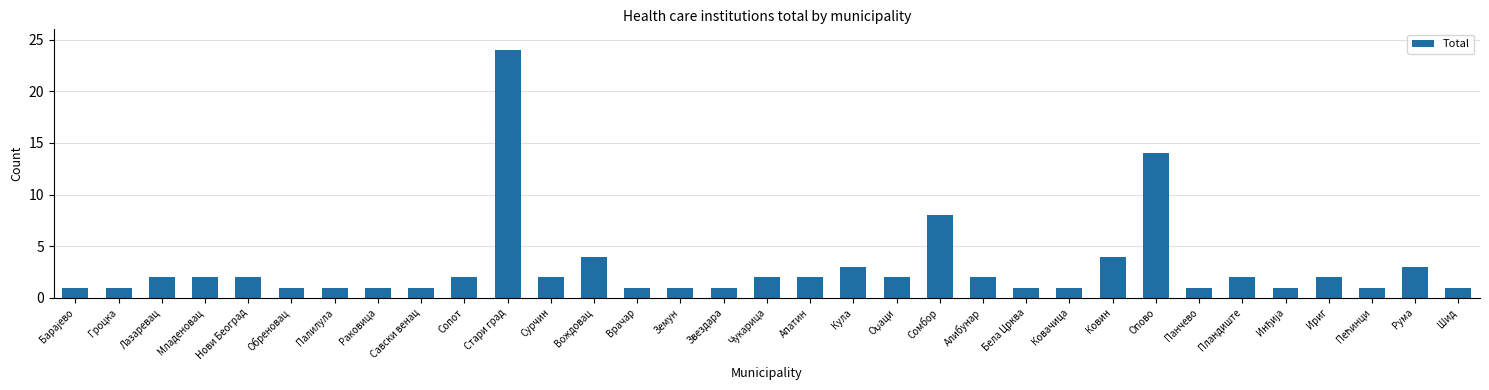

What is the minimum value shown in the chart?

1